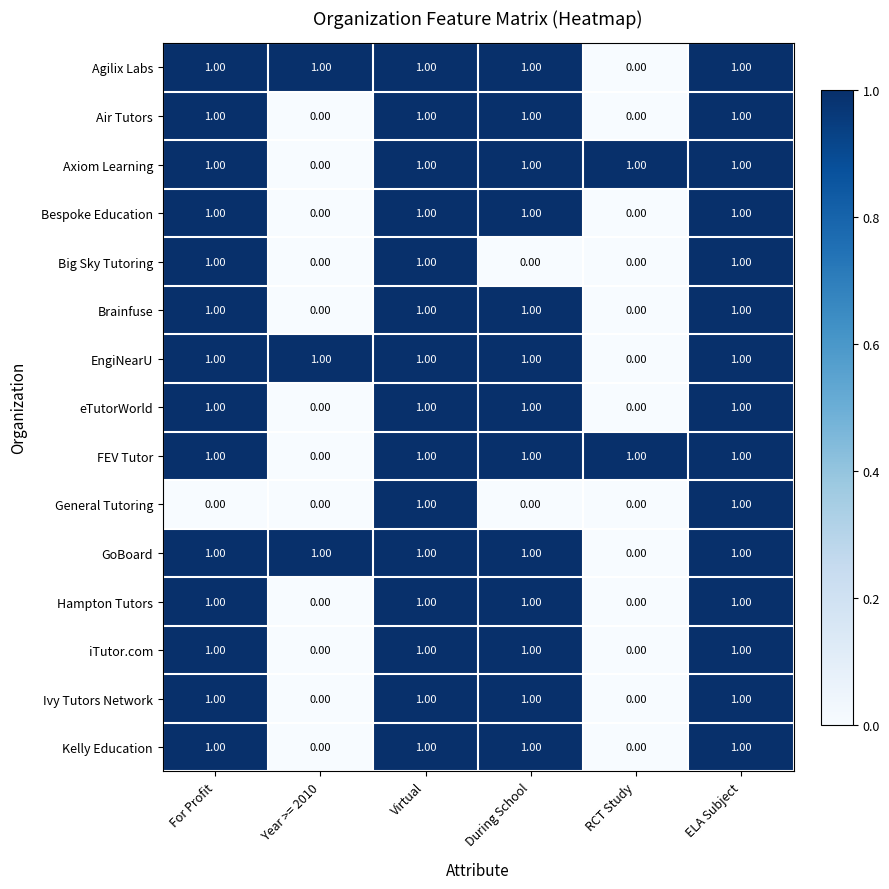

What is the sum of all Kelly Education values?

4